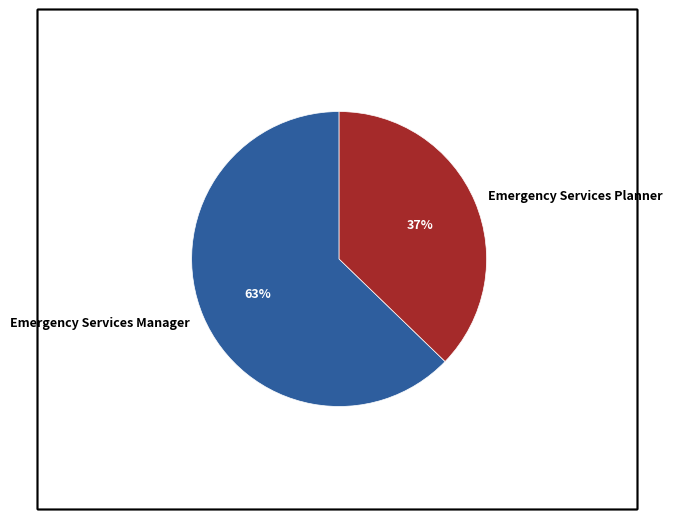

To the nearest percent, what portion does Emergency Services Manager represent?

63%